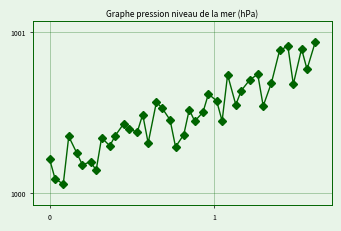

Is this an area chart (filled region under the line)?

No